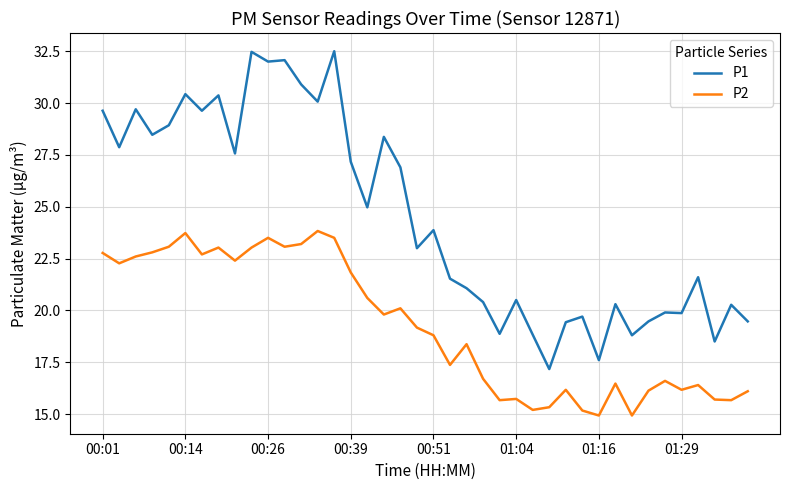

True or false: P2 and P1 cross at least once.

False